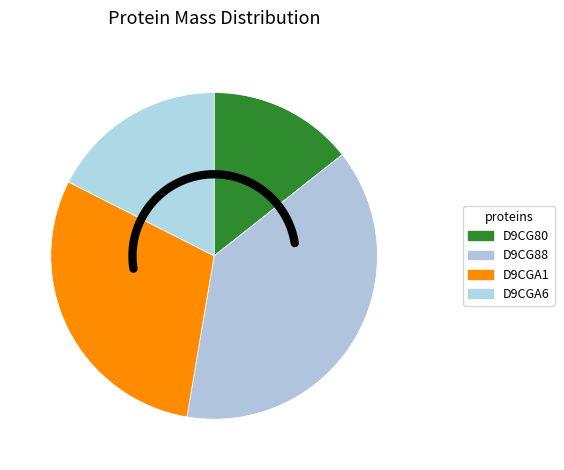

What is the smallest slice in the pie chart?

tr|D9CG80